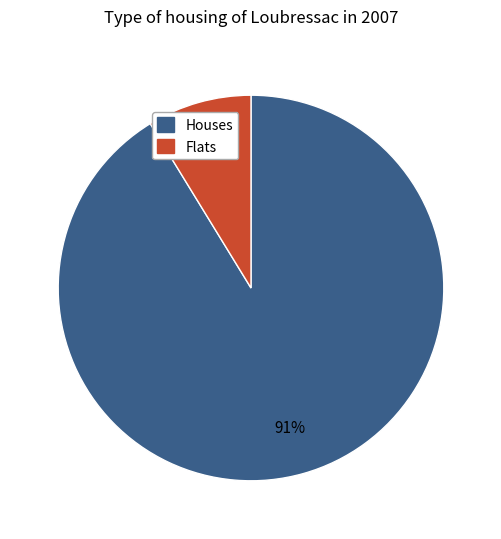

To the nearest percent, what is the average slice percentage?

50%